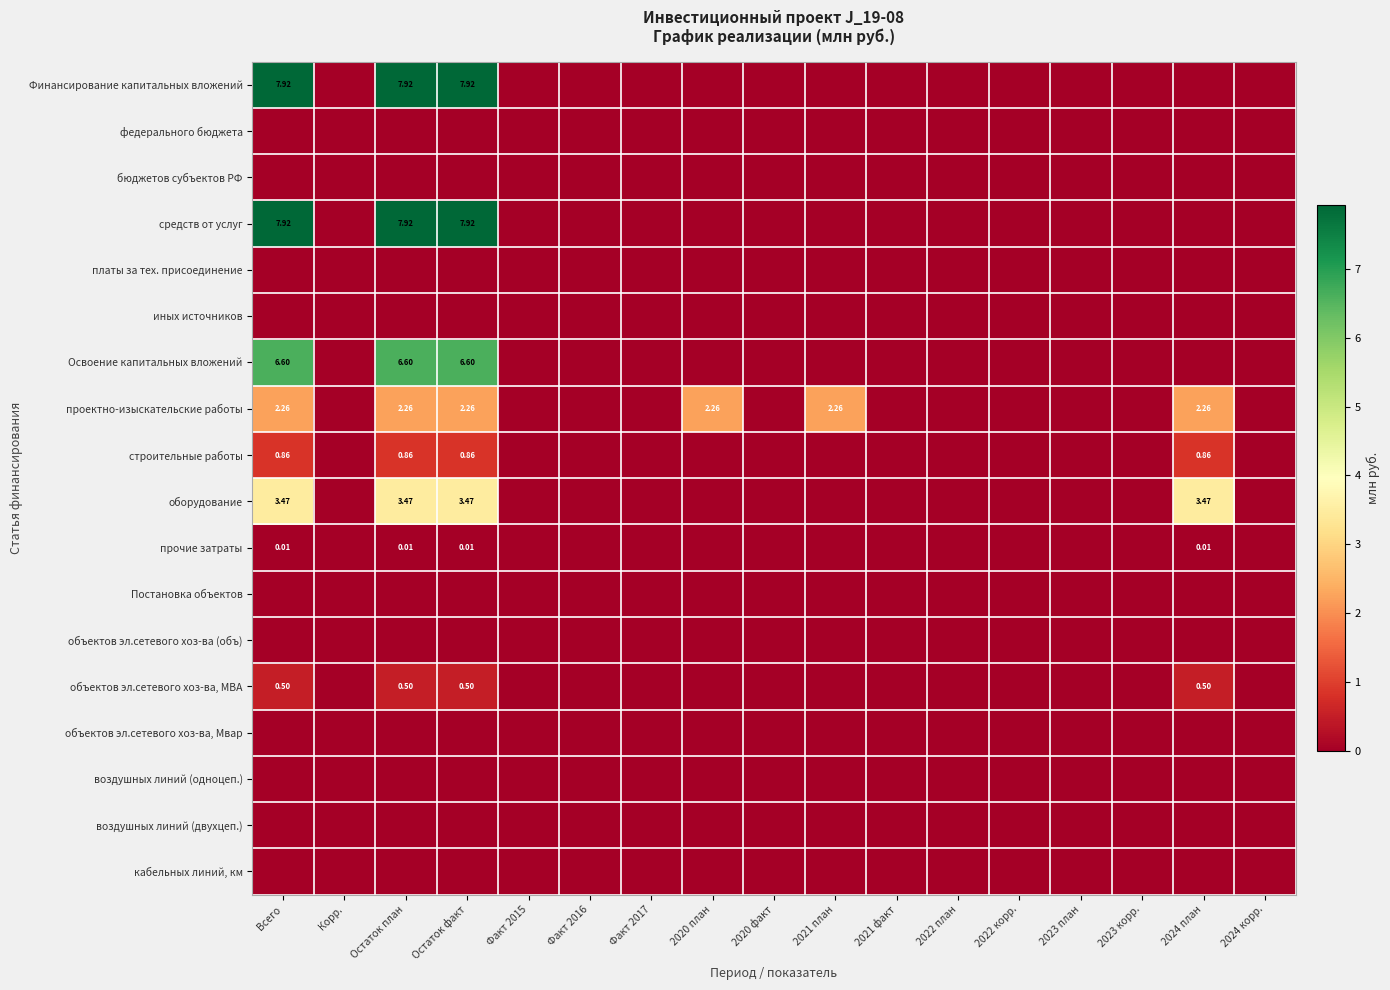

Which series has the largest range (max minus min)?

Финансирование капитальных вложений